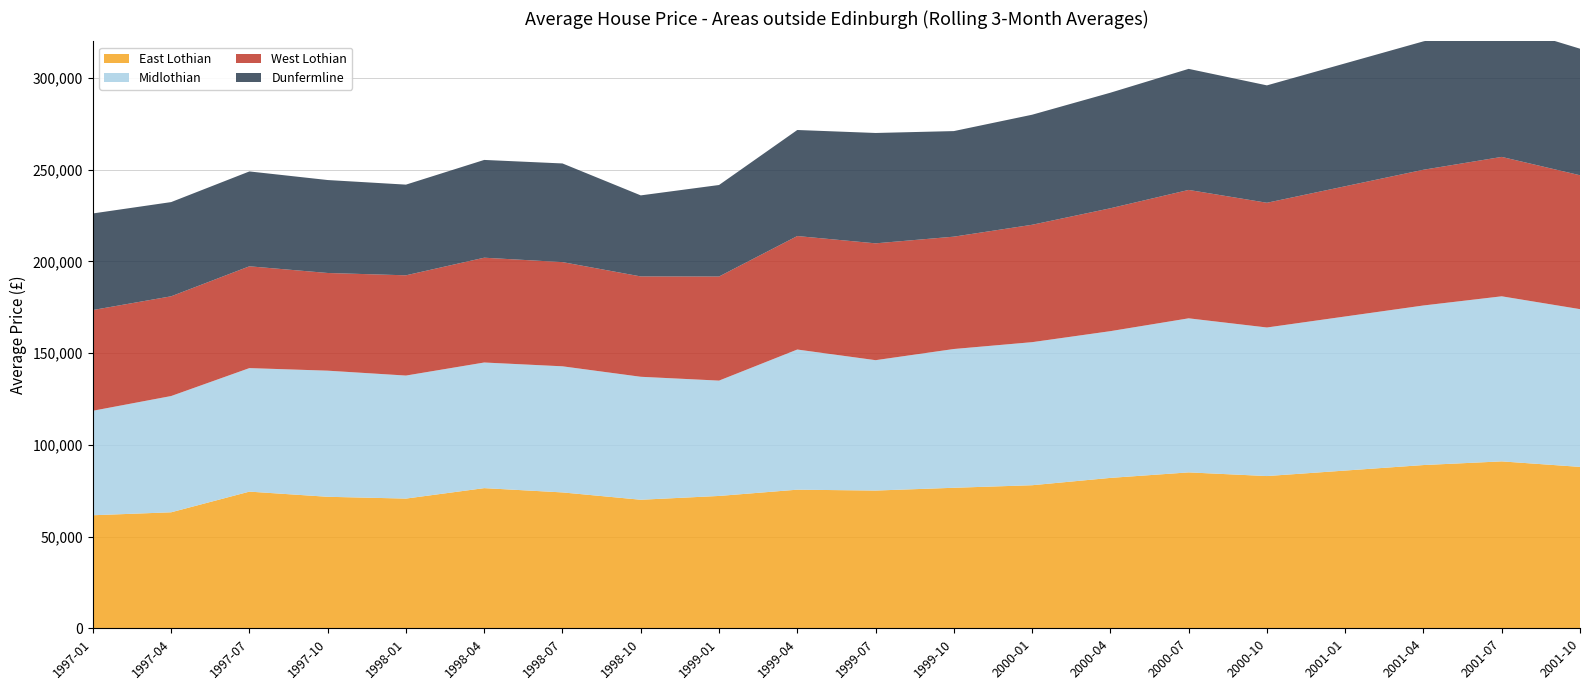

Reading left to right, list all the values displayed in this chart.

East Lothian: 61631	63243	74517	71697	70721	76418	74084	70084	72157	75574	75098	76610	78000	82000	85000	83000	86000	89000	91000	88000
Midlothian: 56965	63387	67343	68761	67071	68493	68753	67042	62884	76411	71077	75659	78000	80000	84000	81000	84000	87000	90000	86000
West Lothian: 54924	54375	55500	53258	54656	57136	56807	54710	56754	61871	63703	61253	64000	67000	70000	68000	71000	74000	76000	73000
Dunfermline: 52655	51359	51721	50674	49438	53307	53787	44185	49886	57817	60169	57554	60000	63000	66000	64000	67000	70000	72000	69000